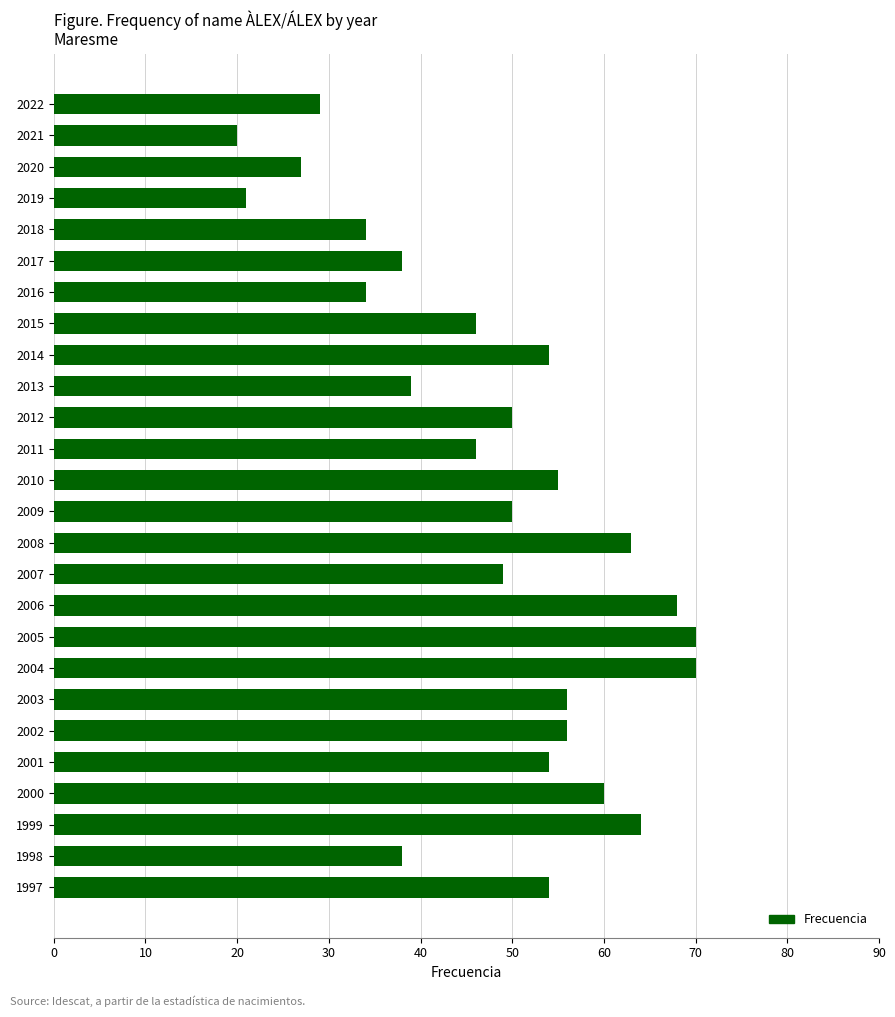

Reading top to bottom, what are all the values shown in this chart?

2022=29	2021=20	2020=27	2019=21	2018=34	2017=38	2016=34	2015=46	2014=54	2013=39	2012=50	2011=46	2010=55	2009=50	2008=63	2007=49	2006=68	2005=70	2004=70	2003=56	2002=56	2001=54	2000=60	1999=64	1998=38	1997=54